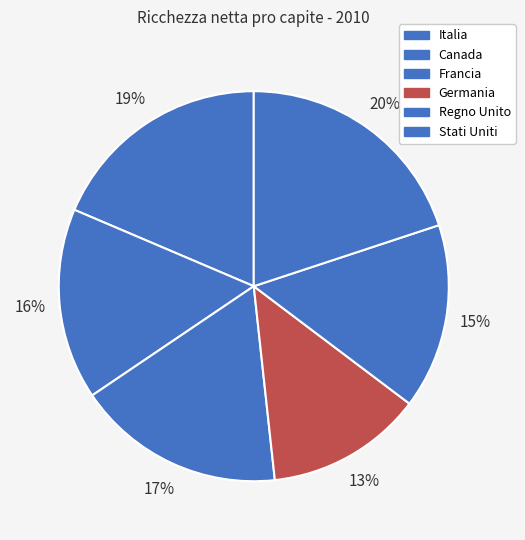

The Canada slice represents 4% of the pie. True or false?

False